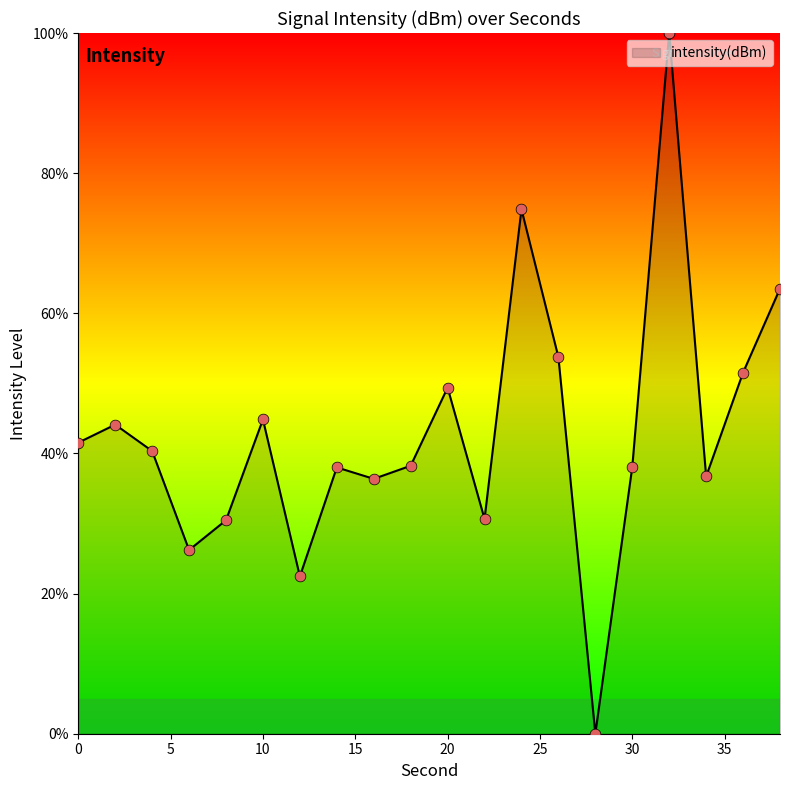

What is the maximum value shown in the chart?

100.0